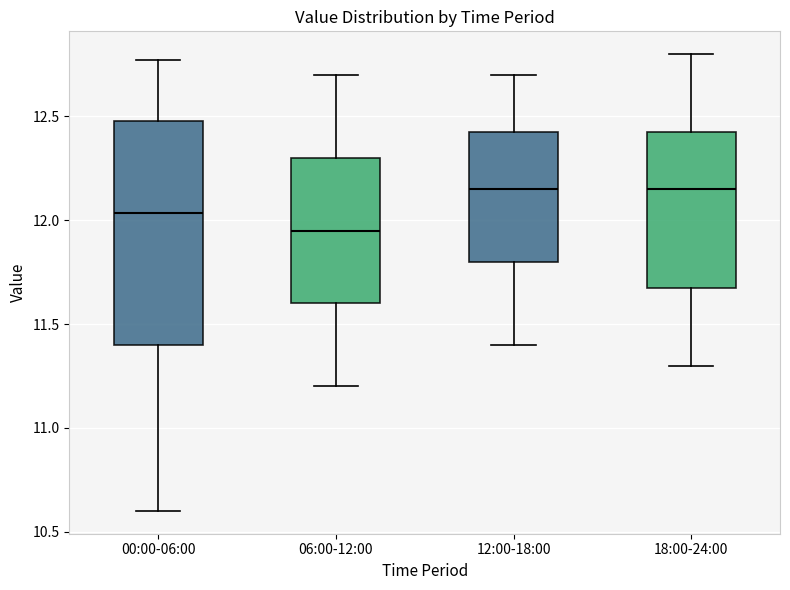

Reading left to right, read every box against the y-axis: the position of its median line, the range the box covers, and the ends of its whiskers. The values are not printed on the chart, so give them approximately, as read against the axis.

00:00-06:00: median 12.05, box 11.40 to 12.50, whiskers 10.60 to 12.75
06:00-12:00: median 11.95, box 11.60 to 12.30, whiskers 11.20 to 12.70
12:00-18:00: median 12.15, box 11.80 to 12.45, whiskers 11.40 to 12.70
18:00-24:00: median 12.15, box 11.70 to 12.45, whiskers 11.30 to 12.80